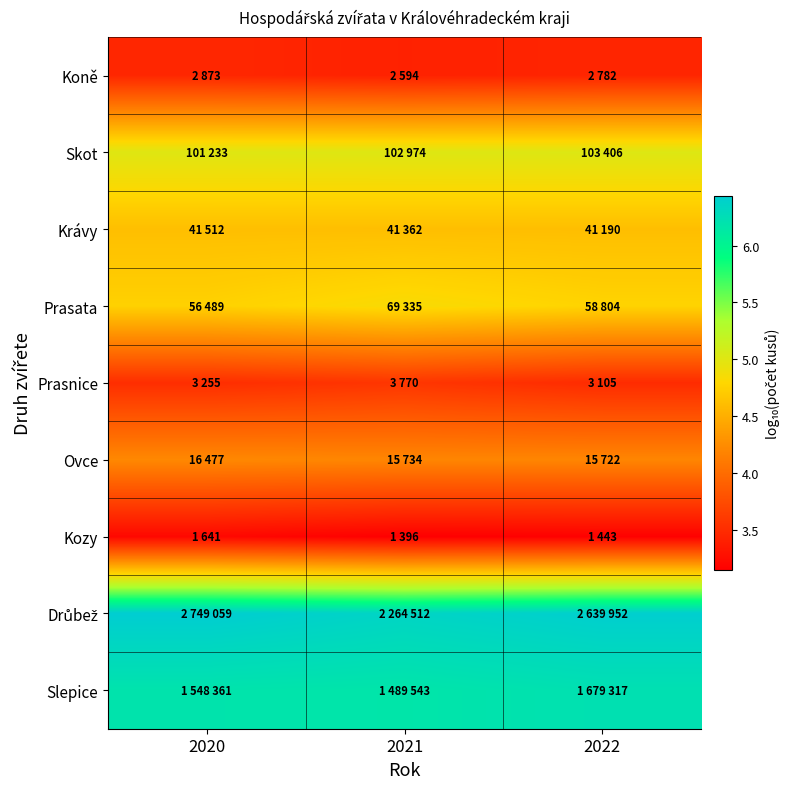

Which category has the highest value across all series?

2020